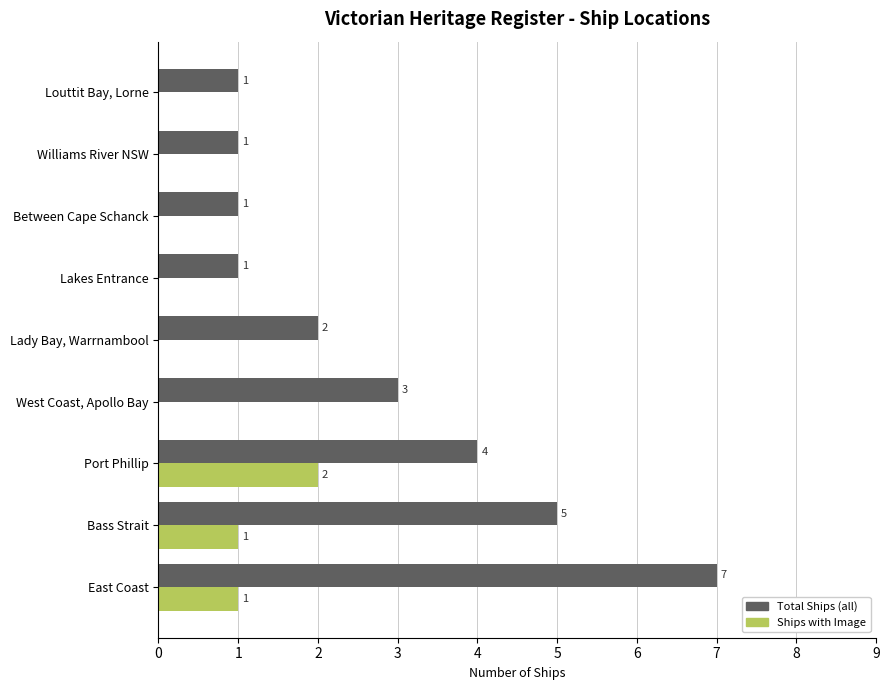

At which category is the sum across all series the highest?

East Coast